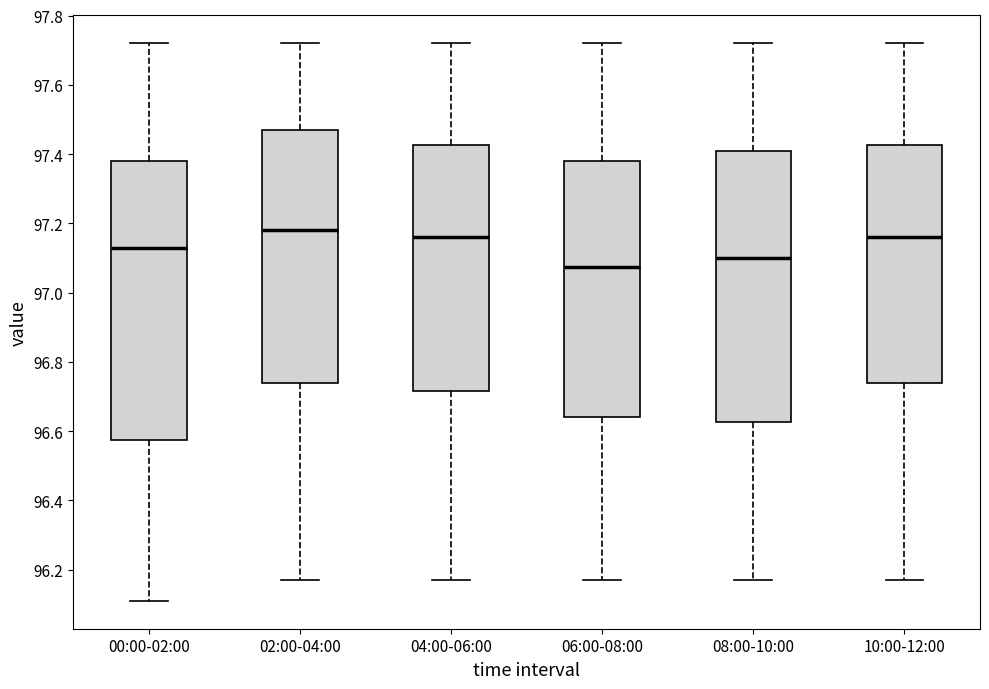

Reading left to right, read every box against the y-axis: the position of its median line, the range the box covers, and the ends of its whiskers. The values are not printed on the chart, so give them approximately, as read against the axis.

00:00-02:00: median 97.14, box 96.58 to 97.38, whiskers 96.12 to 97.72
02:00-04:00: median 97.18, box 96.74 to 97.48, whiskers 96.18 to 97.72
04:00-06:00: median 97.16, box 96.72 to 97.42, whiskers 96.18 to 97.72
06:00-08:00: median 97.08, box 96.64 to 97.38, whiskers 96.18 to 97.72
08:00-10:00: median 97.10, box 96.62 to 97.42, whiskers 96.18 to 97.72
10:00-12:00: median 97.16, box 96.74 to 97.42, whiskers 96.18 to 97.72